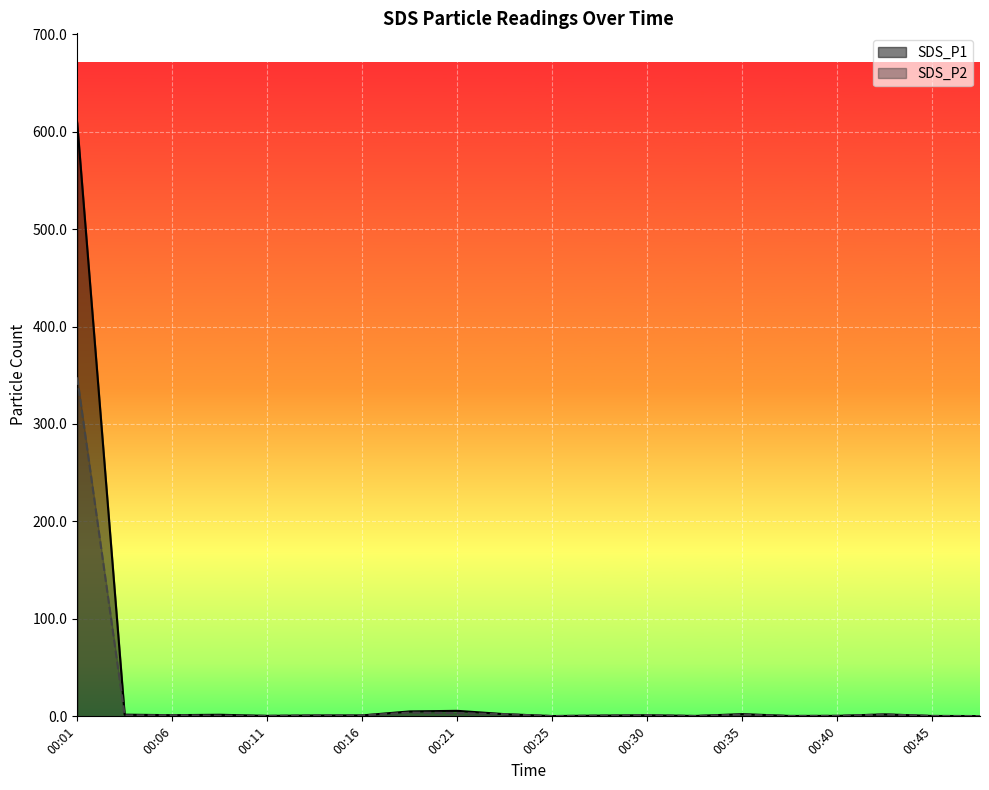

The value of SDS_P1 at 00:21 is 10.0. True or false?

False